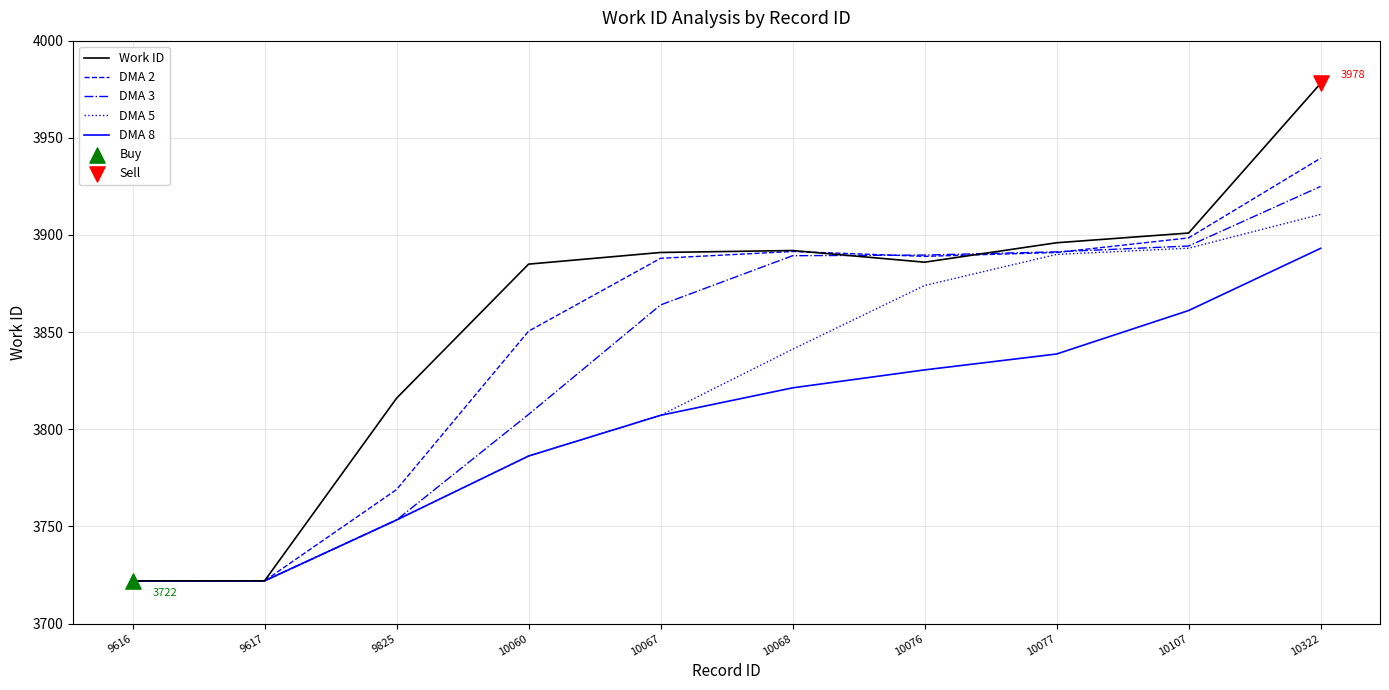

What is the total value across all series at 10107?

19448.2